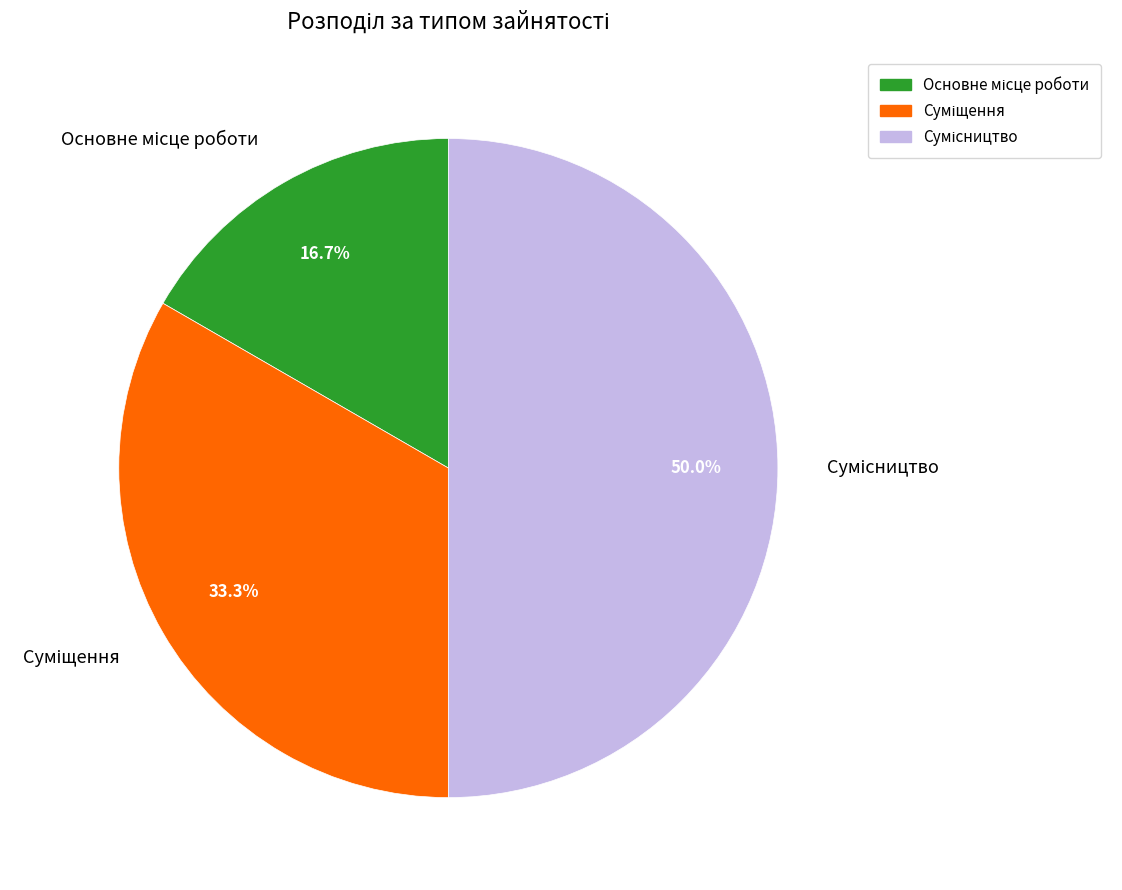

Is the sum of Сумісництво and Основне місце роботи greater than half?

Yes